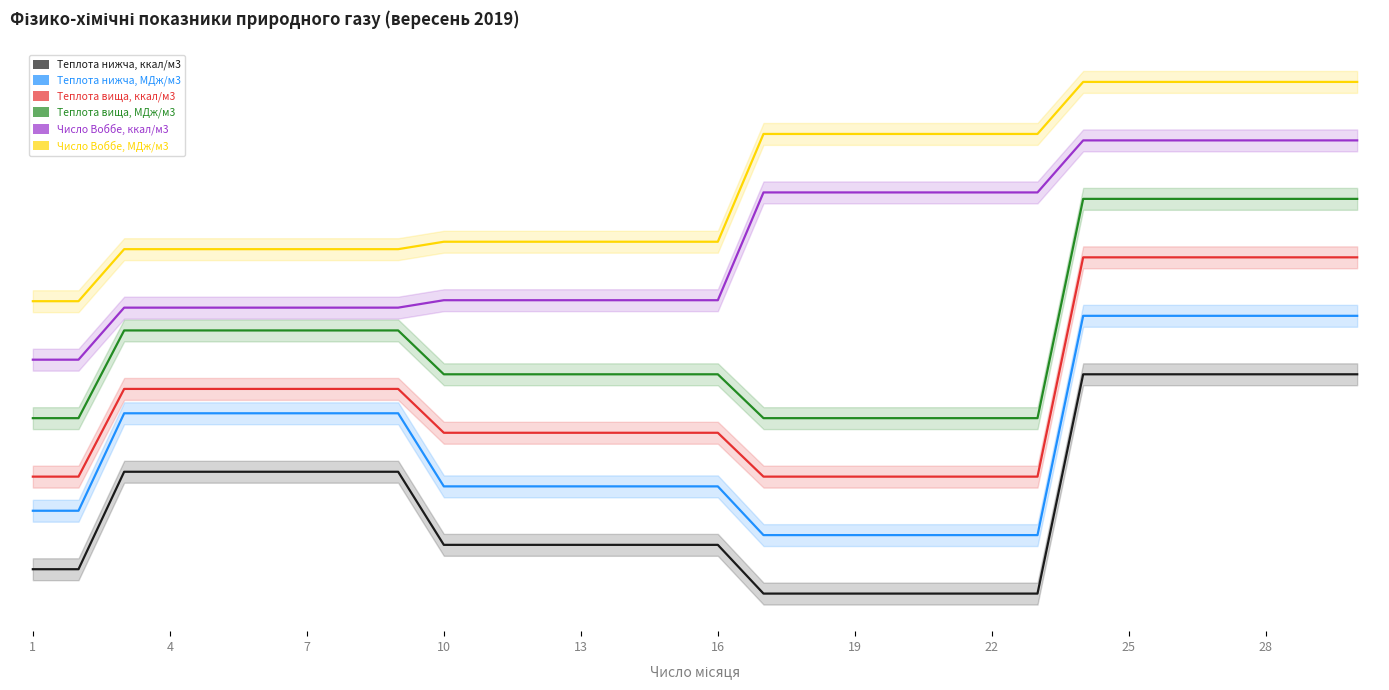

True or false: Теплота вища, ккал/м3 and Число Воббе, ккал/м3 intersect in this chart.

False